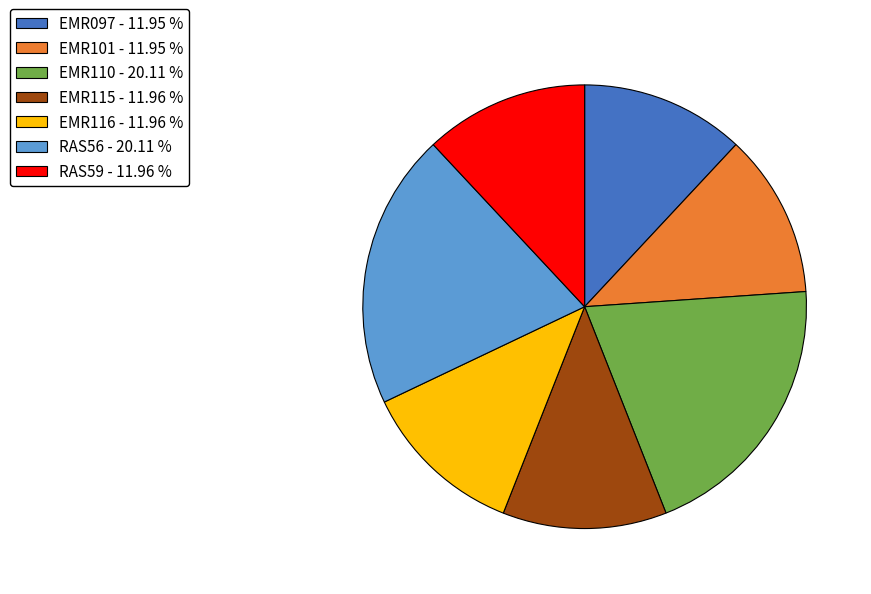

Between EMR097 - 11.95 % and EMR110 - 20.11 %, which is larger?

EMR110 - 20.11 %